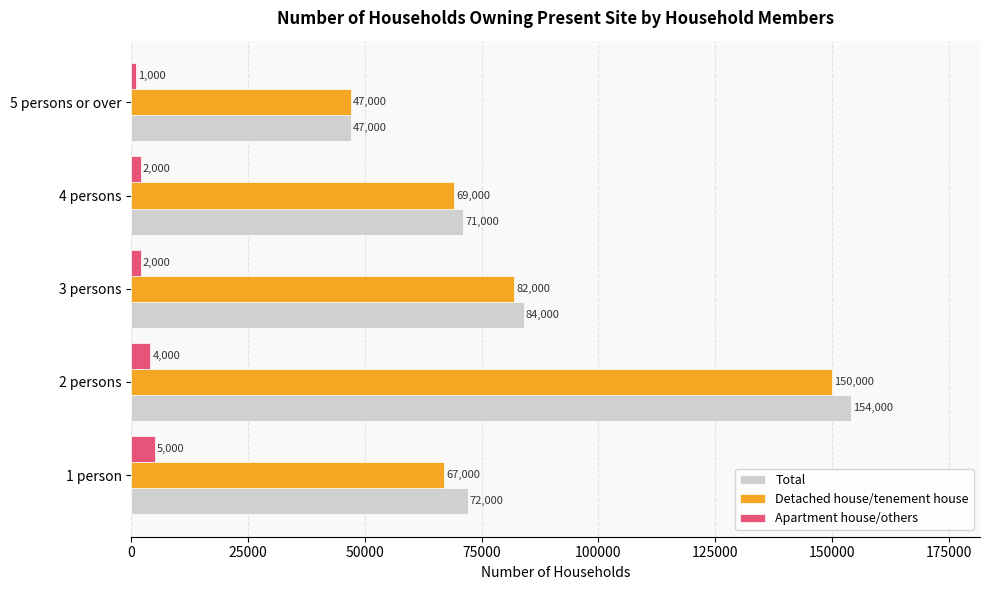

At which category is the sum across all series the highest?

2 persons